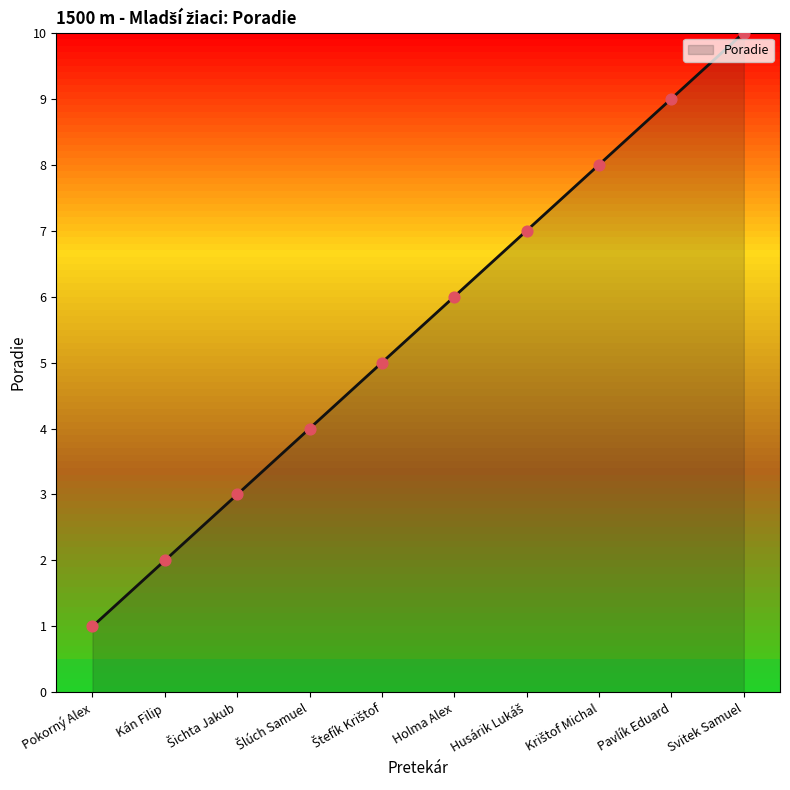

What is the ratio of the value at Holma Alex to the value at Pokorný Alex?

6.0